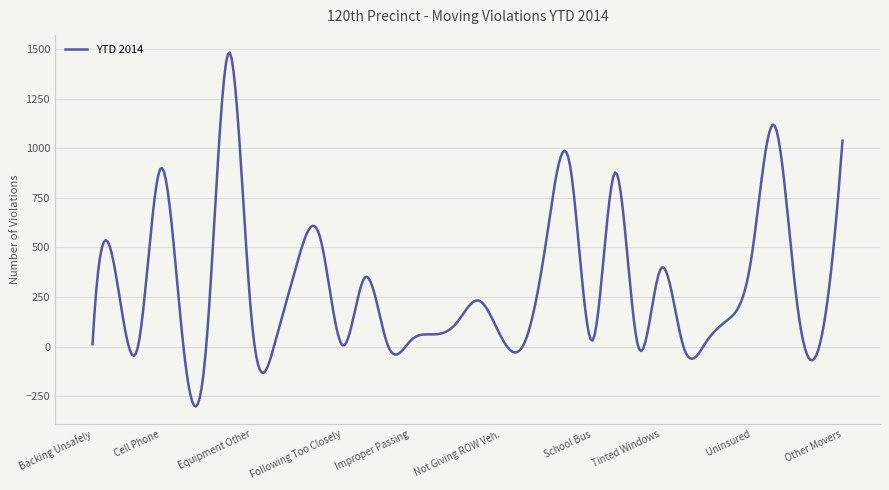

What is the difference between the maximum and minimum values?

1782.7